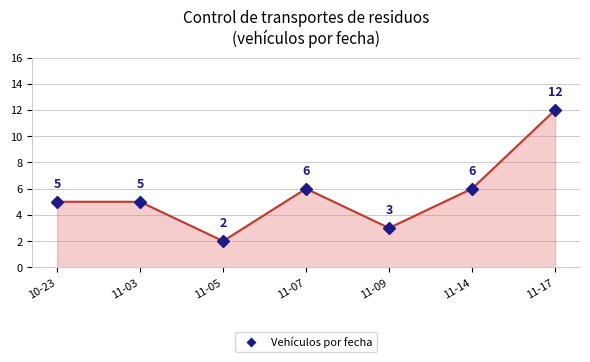

Which category has the lowest value across all series?

11-05